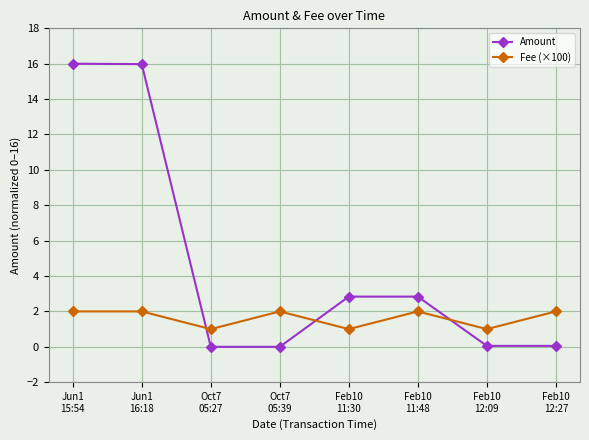

What is the minimum value for Fee (×100)?

1.0